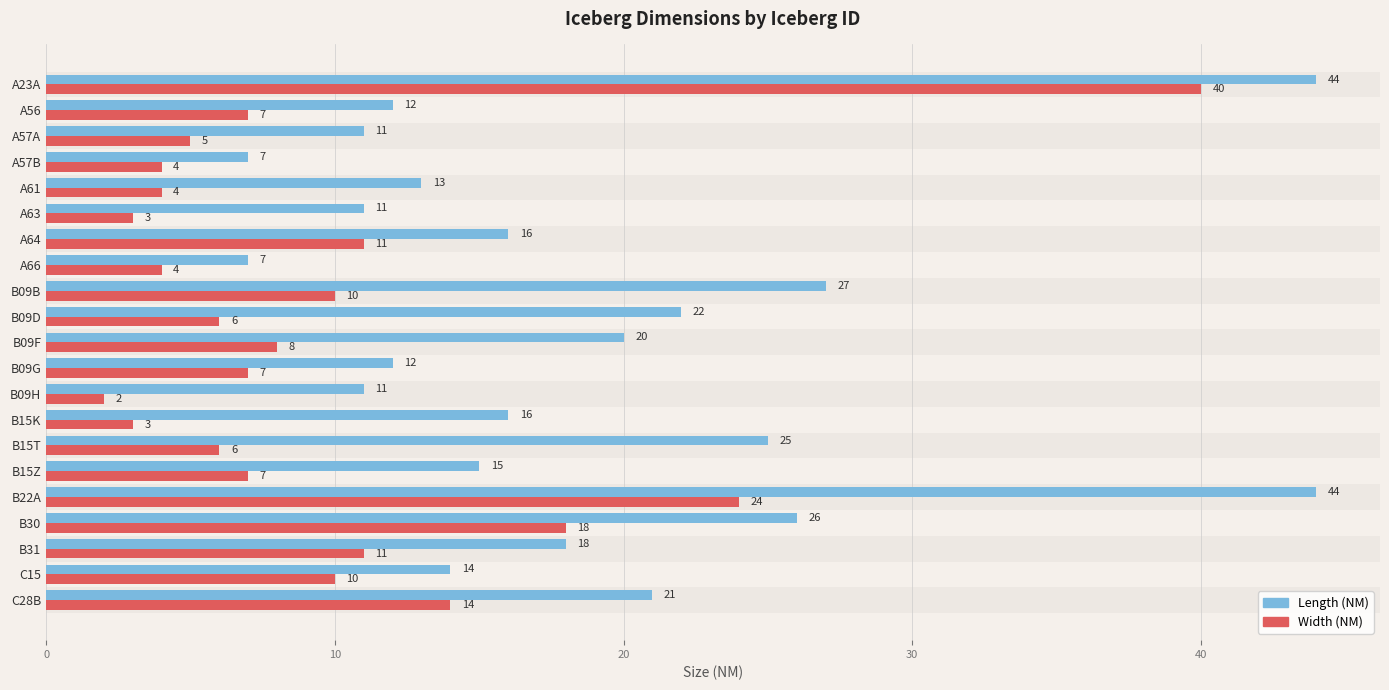

Which series has the largest range (max minus min)?

Width (NM)